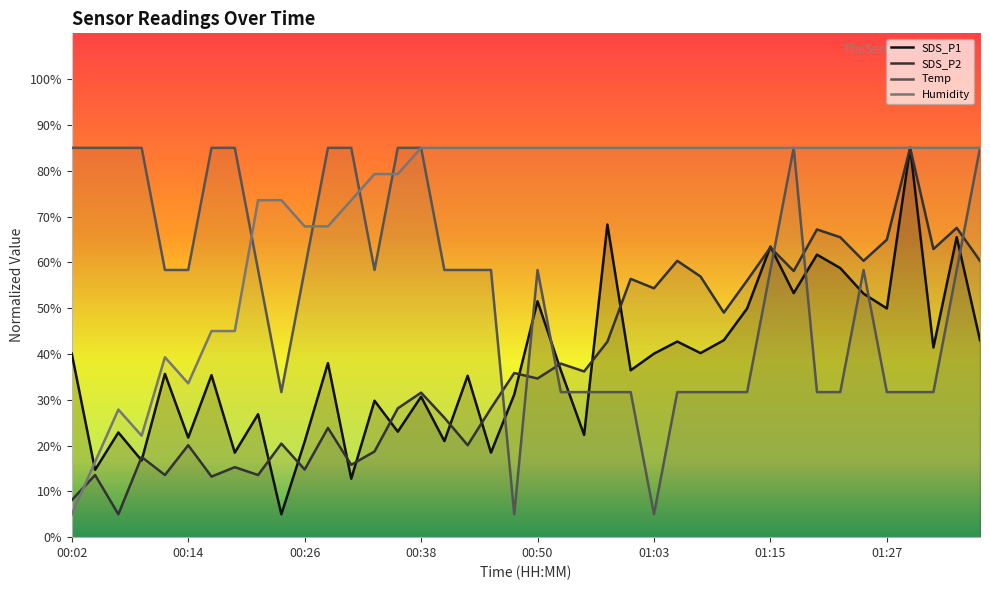

True or false: SDS_P1 and SDS_P2 cross at least once.

True